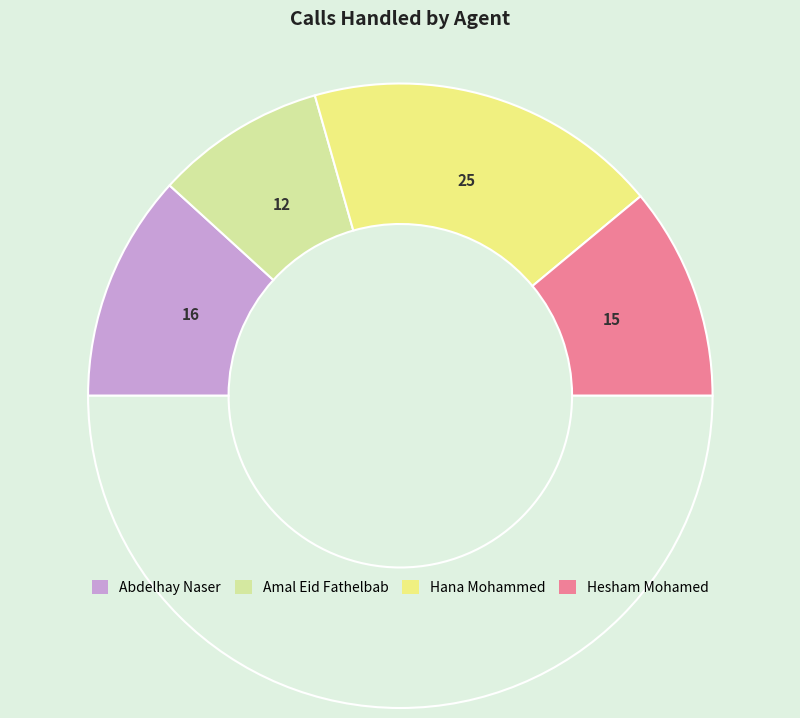

Rank the categories by value from highest to lowest.

Hana Mohammed, Abdelhay Naser, Hesham Mohamed, Amal Eid Fathelbab